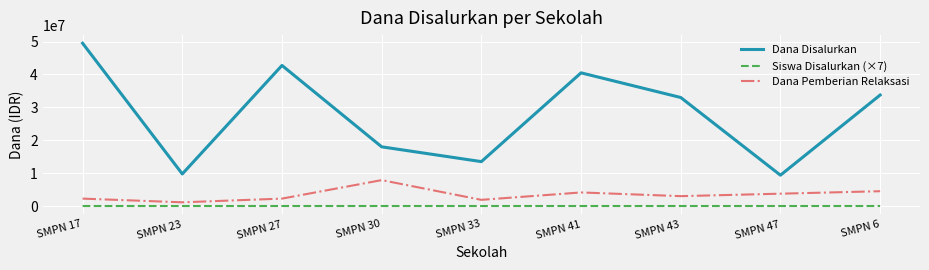

How many values in the Siswa Disalurkan (×7) series are below 371?

4